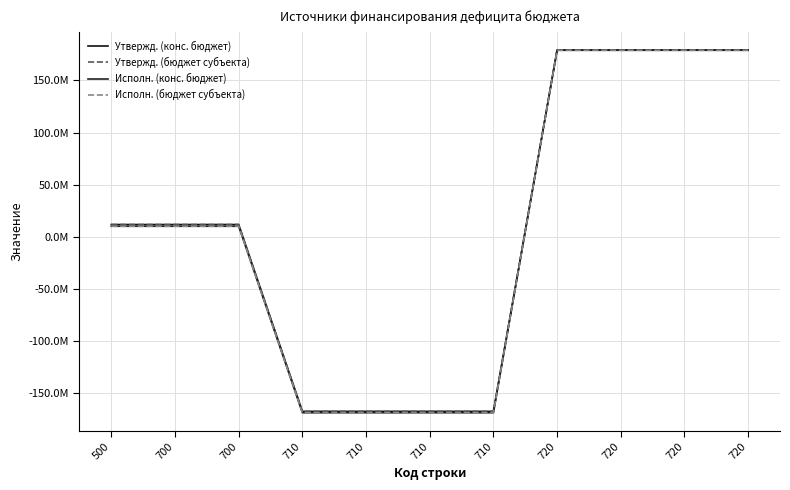

The Исполн. (конс. бюджет) series shows 92155909.9 at 720. True or false?

False